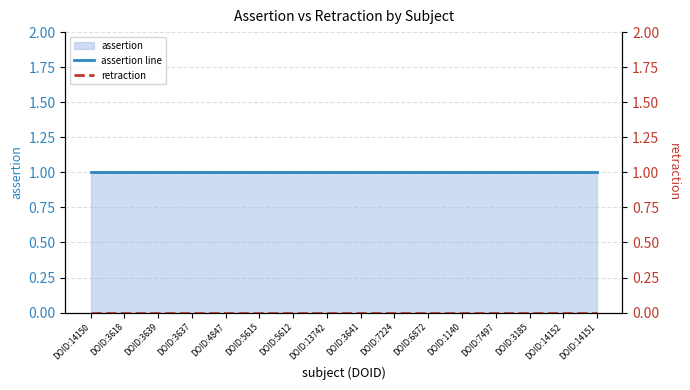

Reading left to right, extract all data points from this chart.

assertion line: DOID:14150=1	DOID:3618=1	DOID:3639=1	DOID:3637=1	DOID:4847=1	DOID:5615=1	DOID:5612=1	DOID:13742=1	DOID:3641=1	DOID:7224=1	DOID:6872=1	DOID:1140=1	DOID:7497=1	DOID:3185=1	DOID:14152=1	DOID:14151=1
retraction: DOID:14150=0	DOID:3618=0	DOID:3639=0	DOID:3637=0	DOID:4847=0	DOID:5615=0	DOID:5612=0	DOID:13742=0	DOID:3641=0	DOID:7224=0	DOID:6872=0	DOID:1140=0	DOID:7497=0	DOID:3185=0	DOID:14152=0	DOID:14151=0